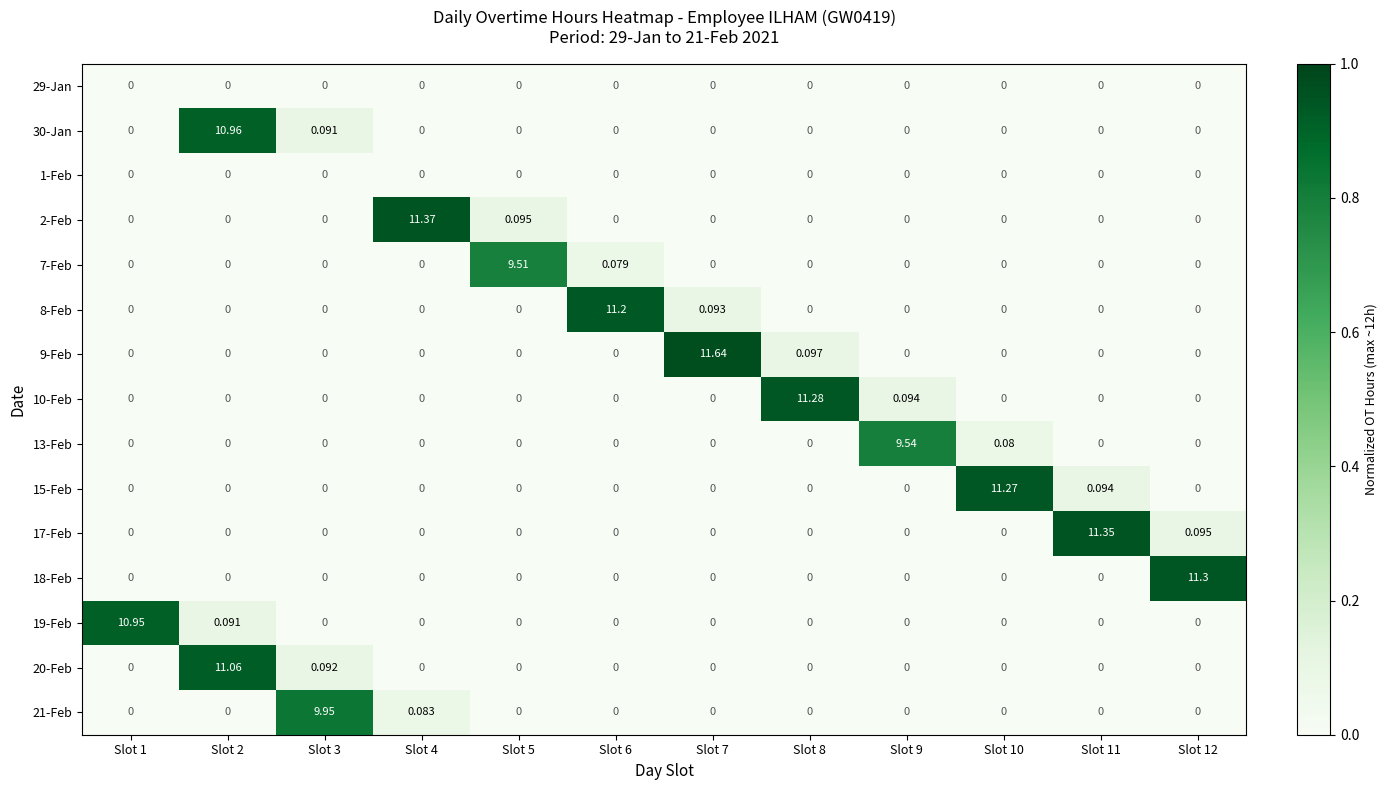

At how many categories does at least one series exceed 0?

12